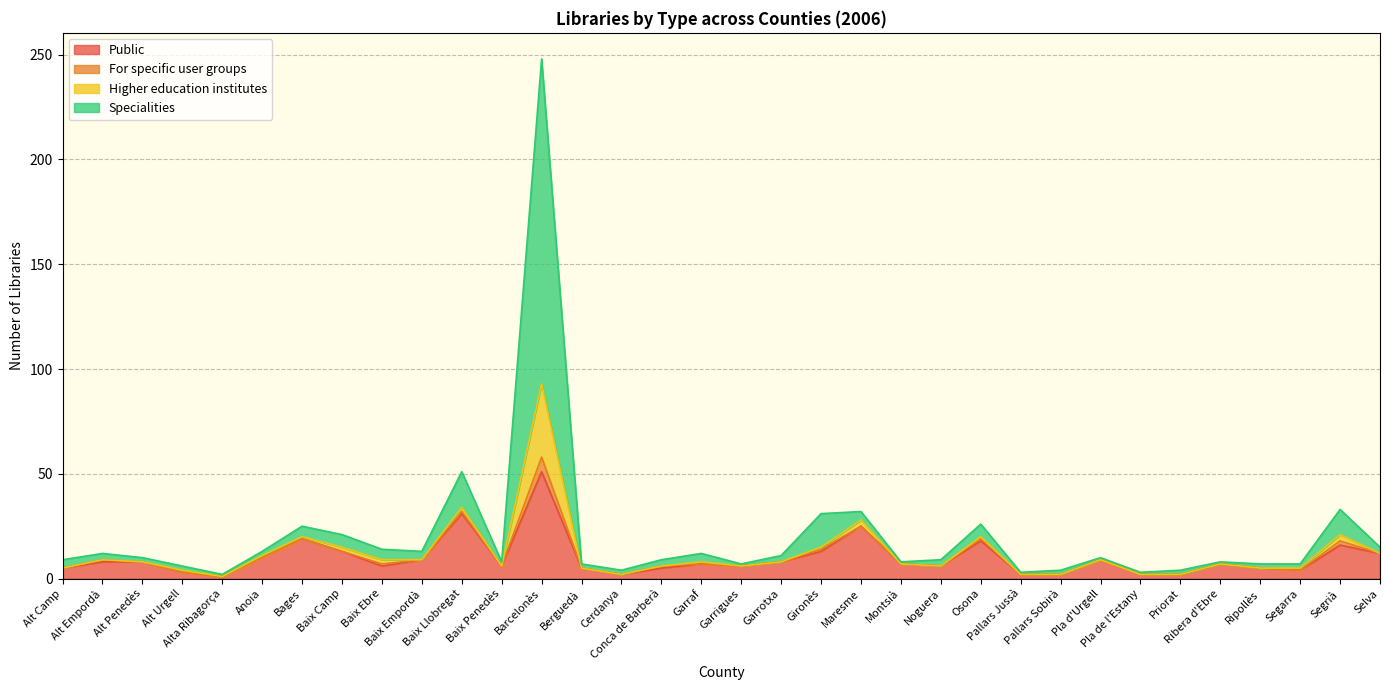

Where is the first local minimum for Higher education institutes?

Alta Ribagorça